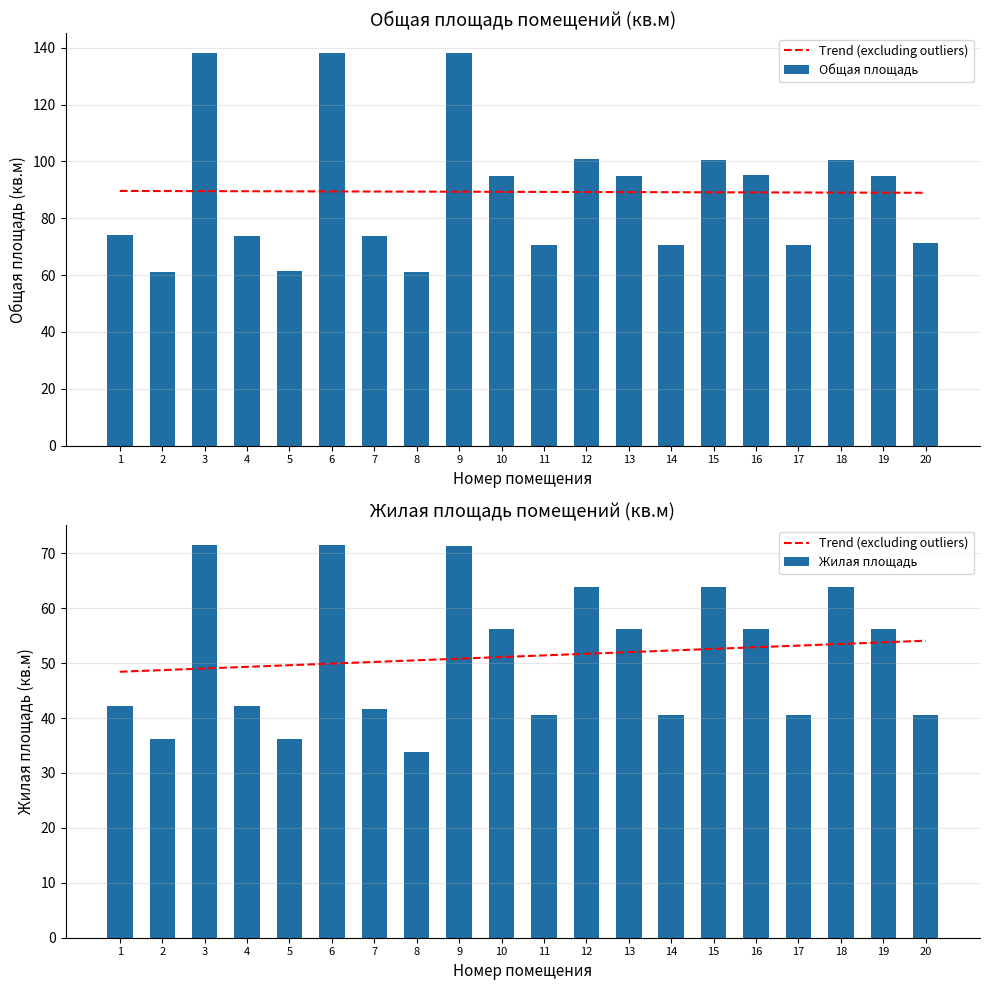

The Жилая площадь series shows 33.9 at 8. True or false?

True